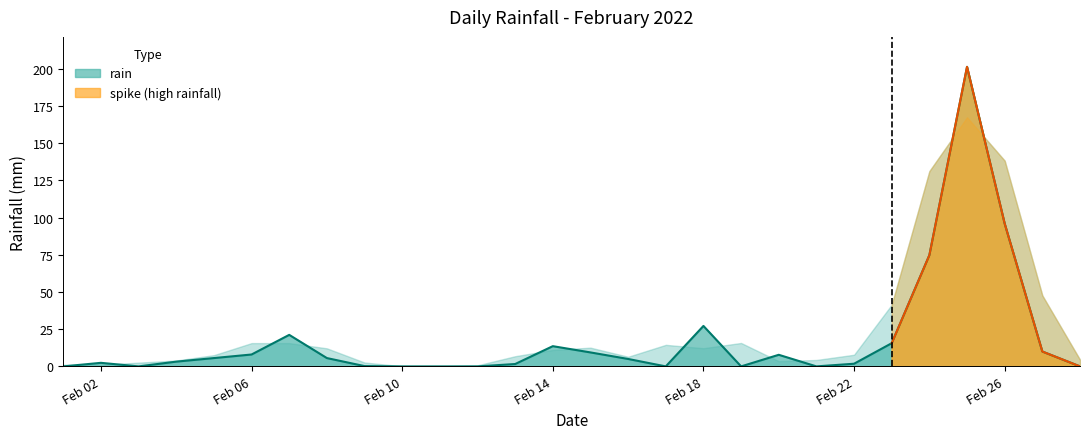

Reading left to right, transcribe all the data shown in this chart.

0.0	2.4	0.0	3.2	5.6	8.0	21.2	5.6	0.2	0.0	0.0	0.0	1.6	13.6	9.4	5.0	0.0	27.2	0.0	7.8	0.0	1.8	15.6	74.8	201.4	96.0	10.0	0.0